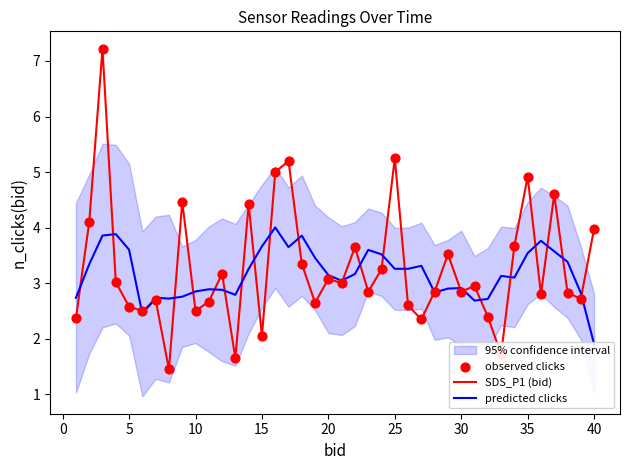

What is the maximum value for SDS_P1 (bid)?

7.2